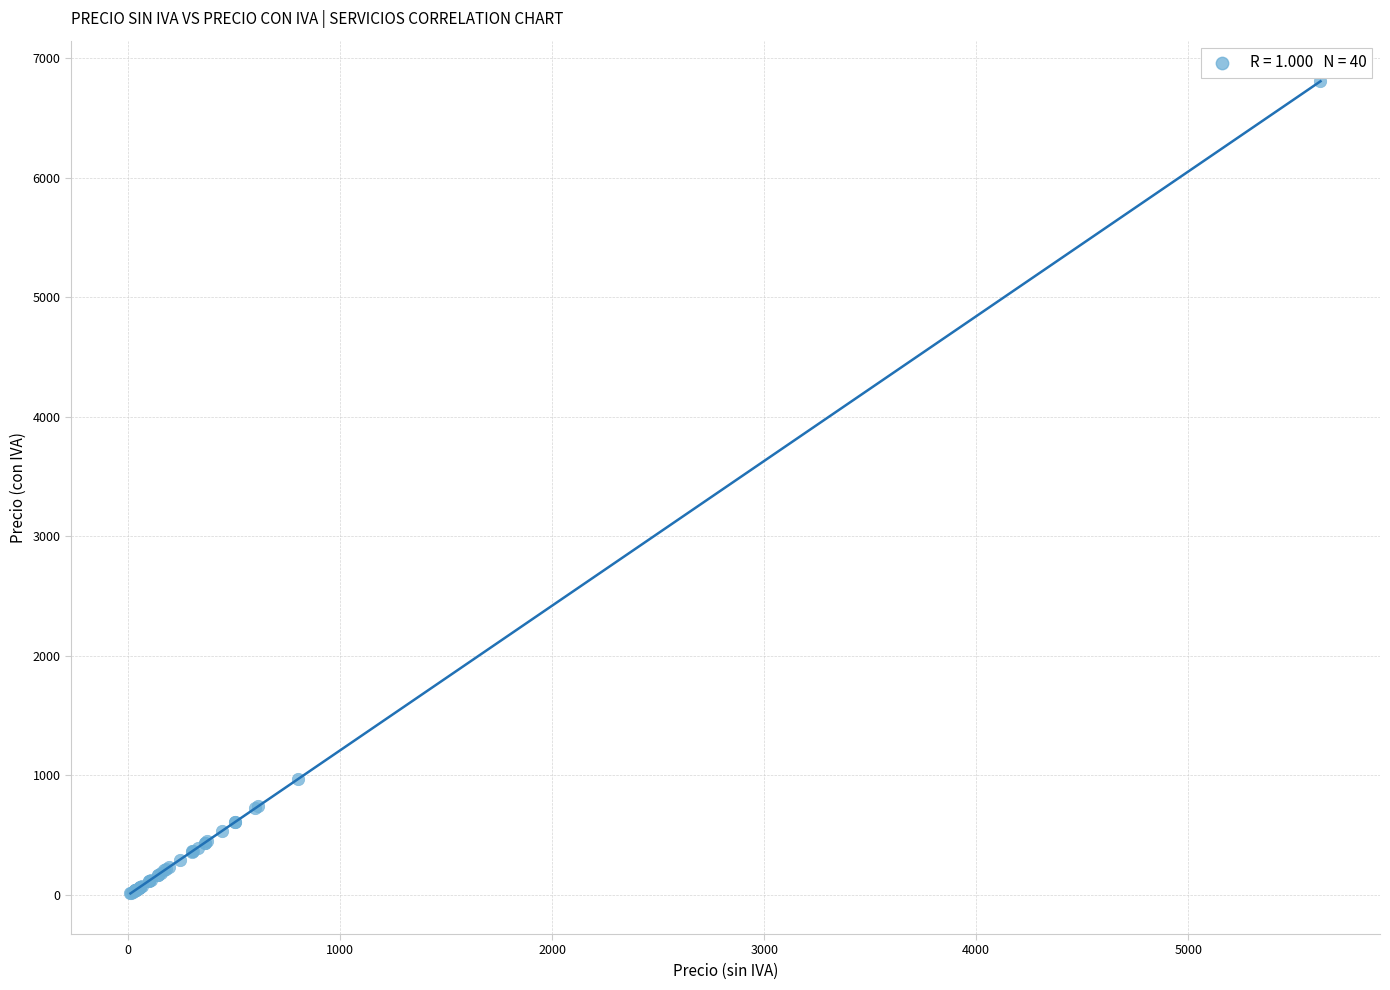

What Y value in the scatter plot is closest to 3409?

968.0